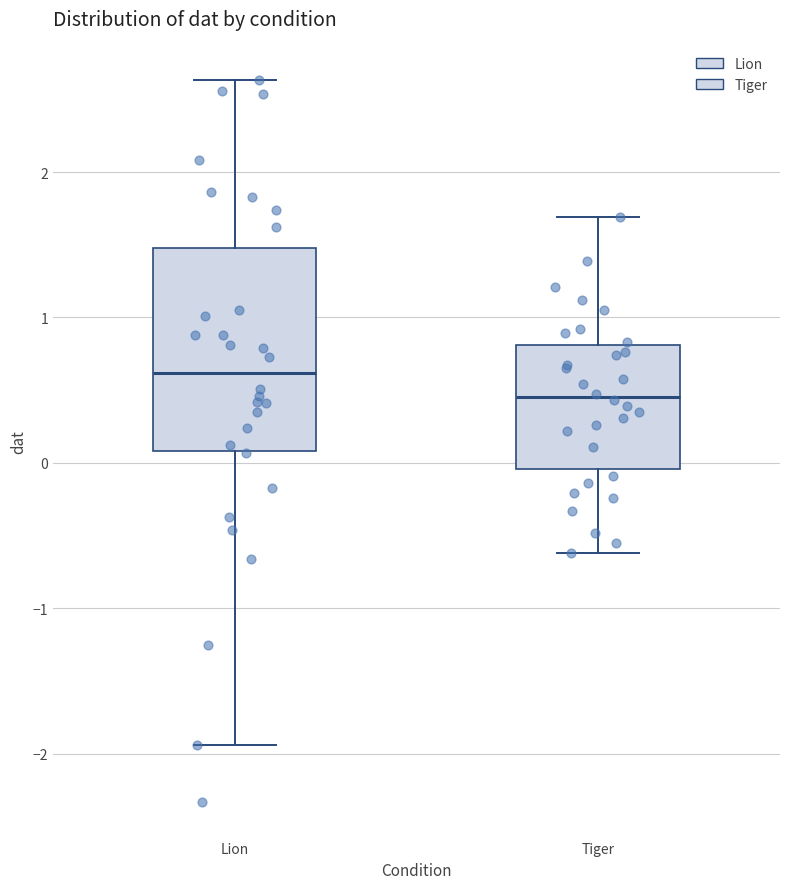

Which box has the lowest median line?

Tiger